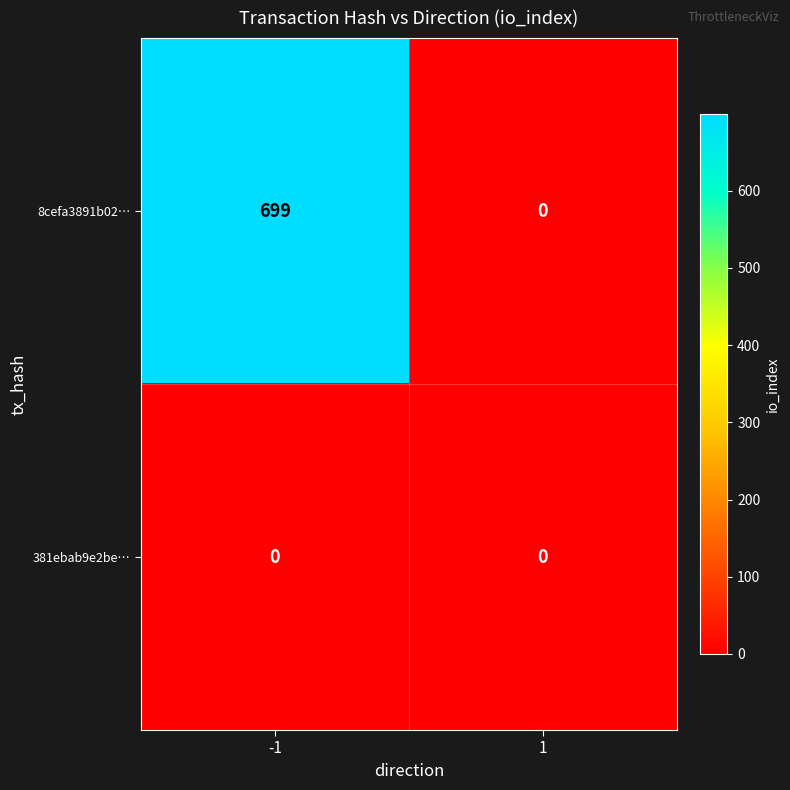

How many categories are shown in the chart?

2